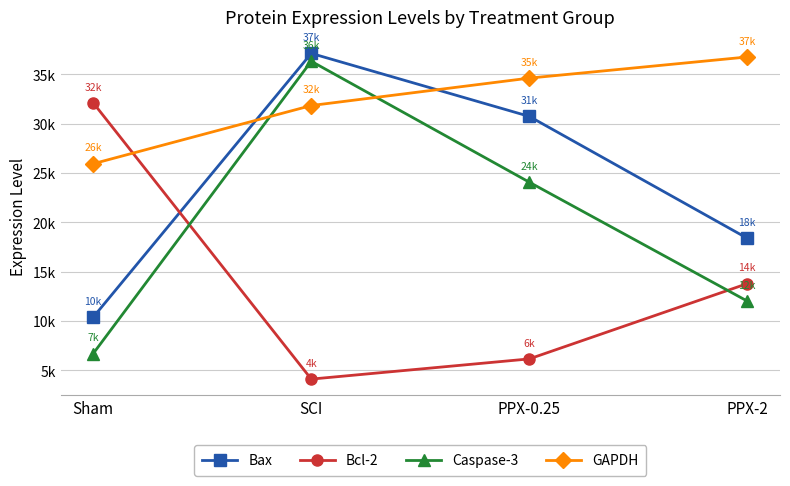

Is it true that Bax equals 26240.5 at PPX-2?

False